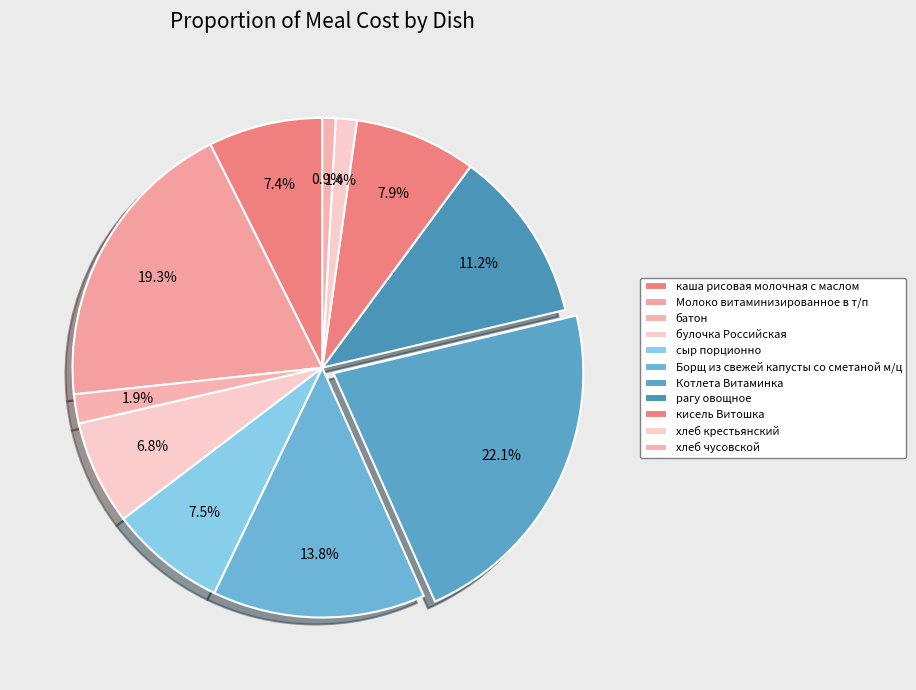

Which slice is the smallest?

хлеб чусовской